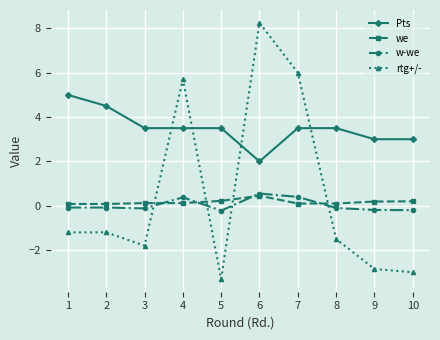

Which category has the lowest value across all series?

5